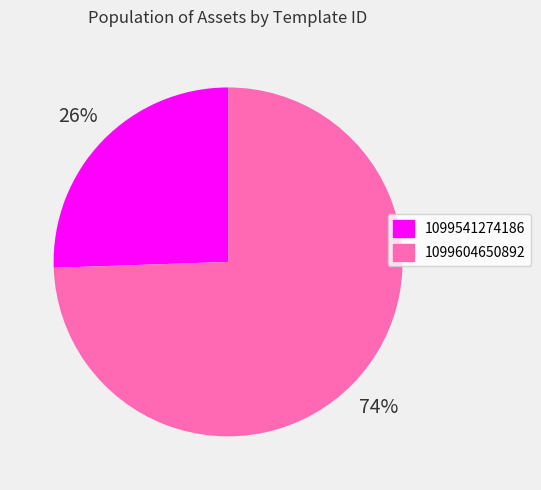

To the nearest percent, what portion does 1099604650892 represent?

74%